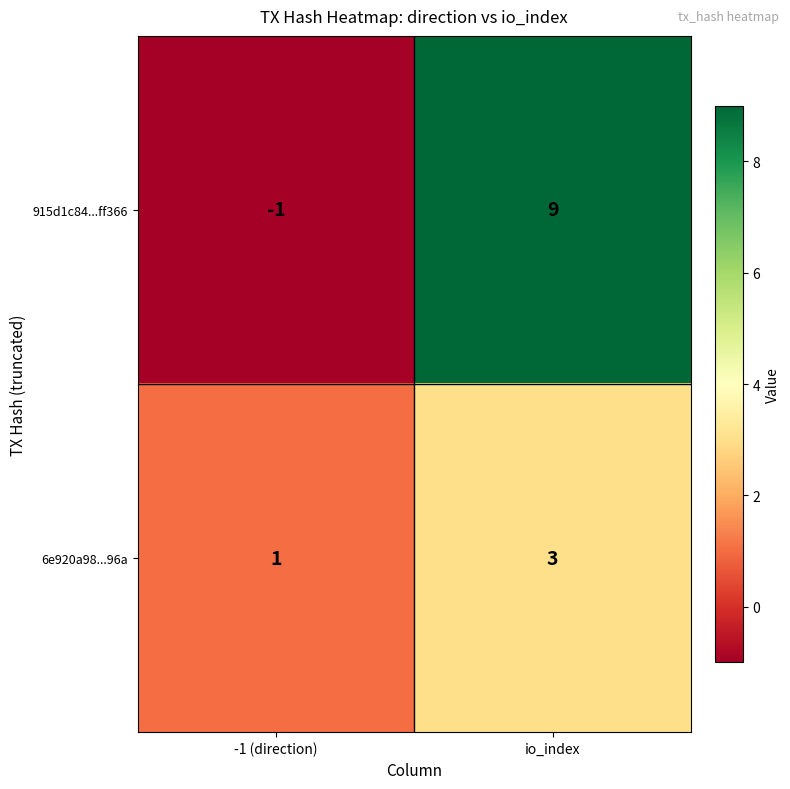

List the series in order of their peak value, lowest first.

6e920a98...96a, 915d1c84...ff366